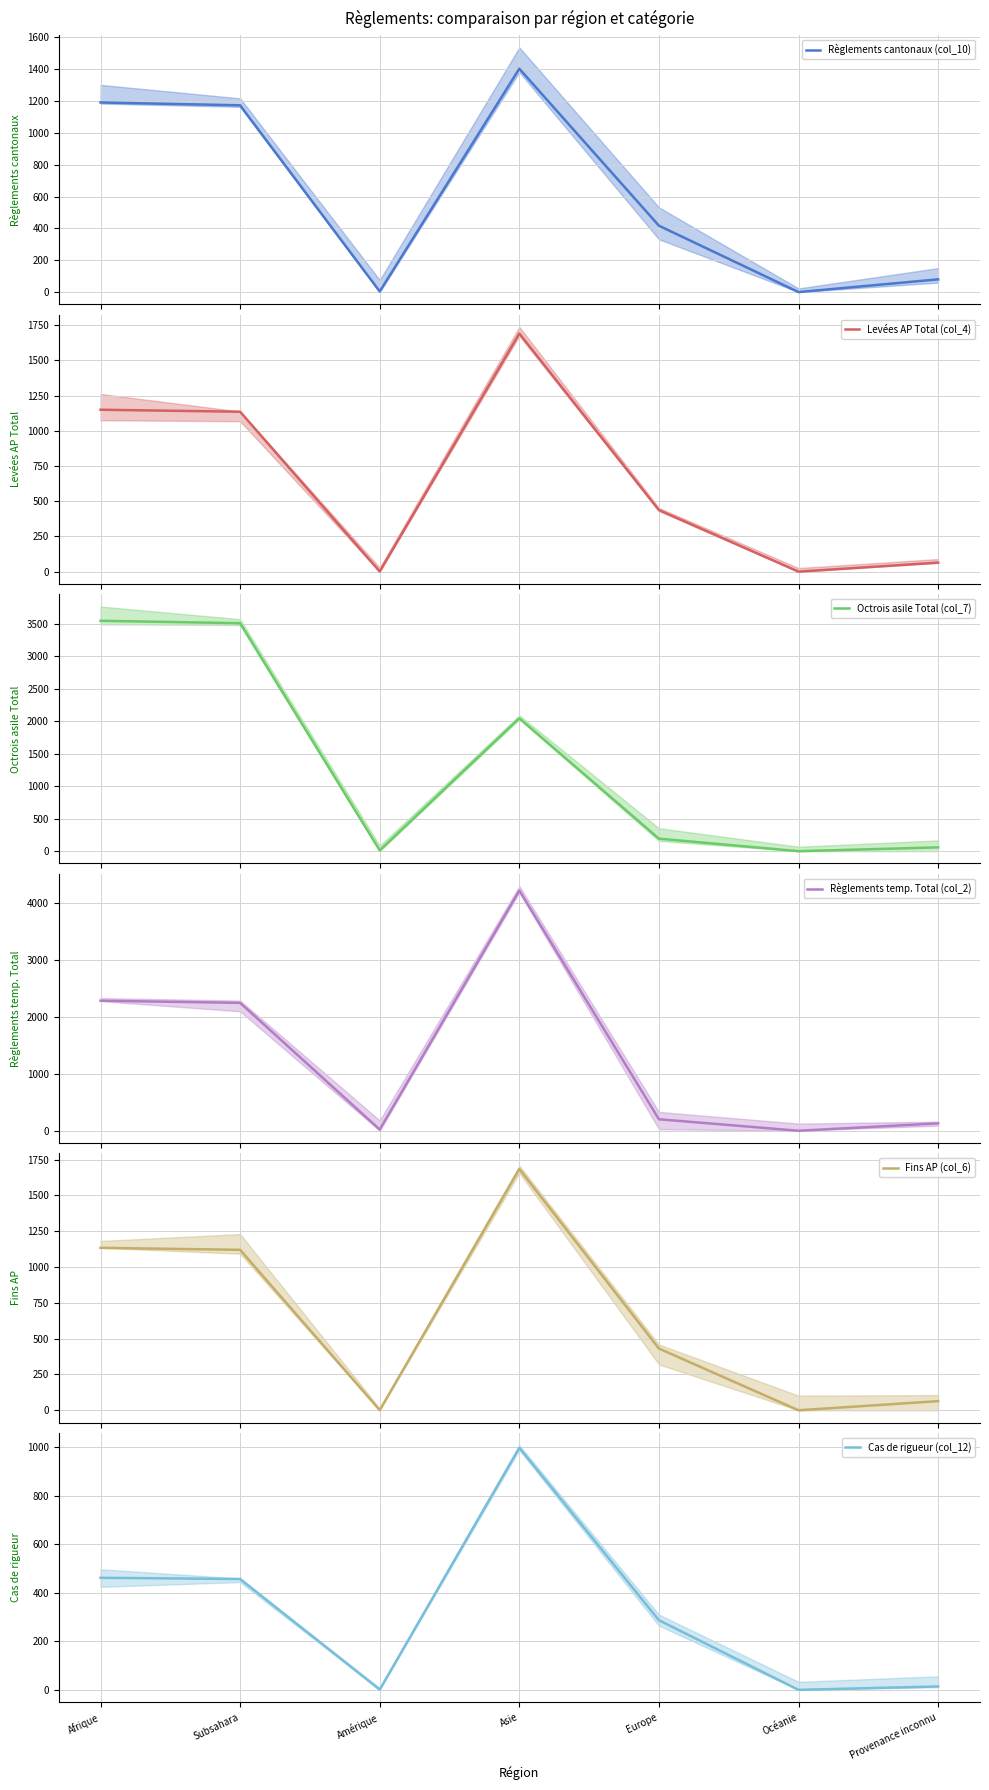

At which category is the sum across all series the highest?

Asie